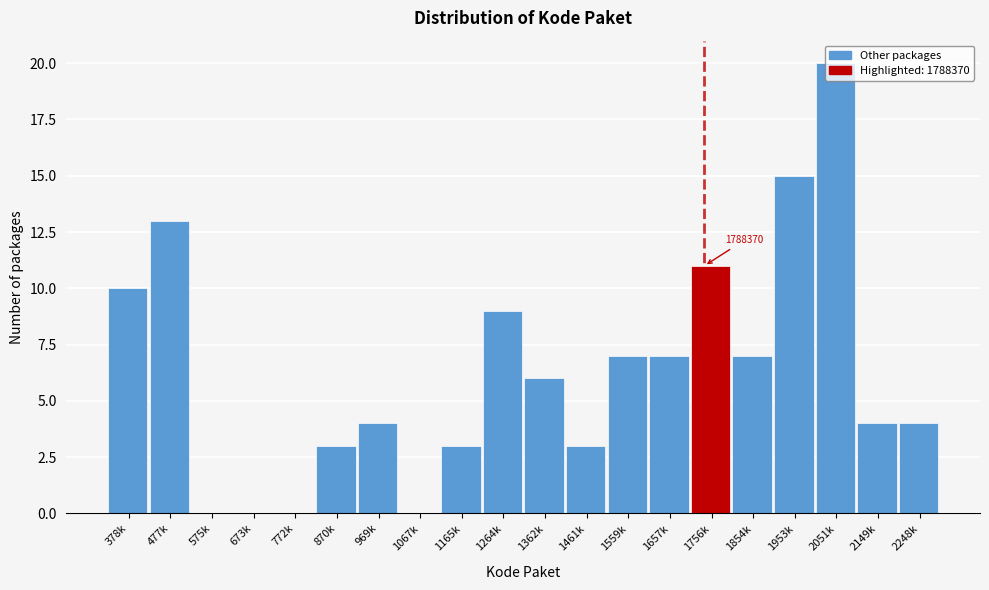

What is the greatest value displayed?

20